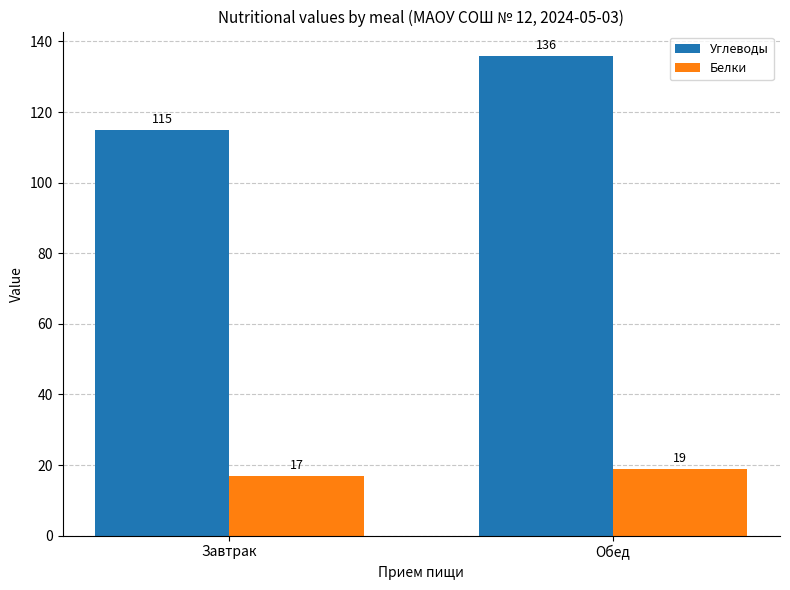

What is the average value of the Углеводы series?

126